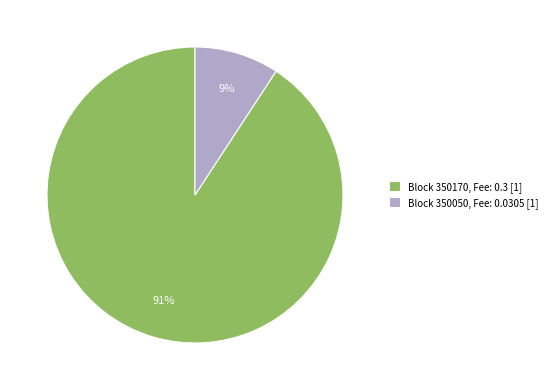

Between Block 350170, Fee: 0.3 [1] and Block 350050, Fee: 0.0305 [1], which is larger?

Block 350170, Fee: 0.3 [1]